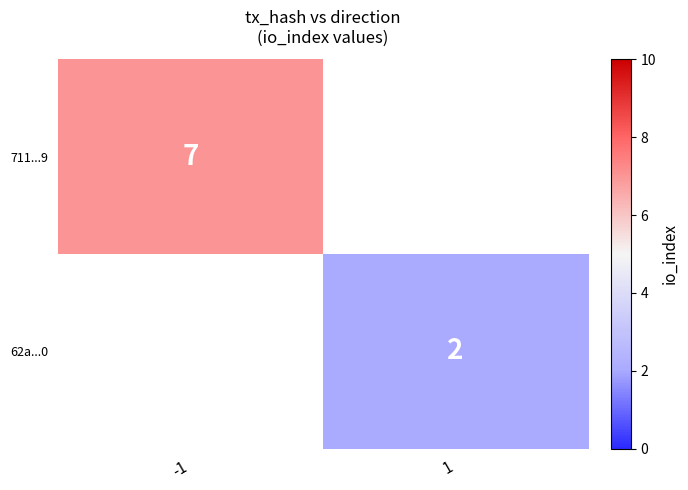

The value of 711...9 at -1 is 2. True or false?

False